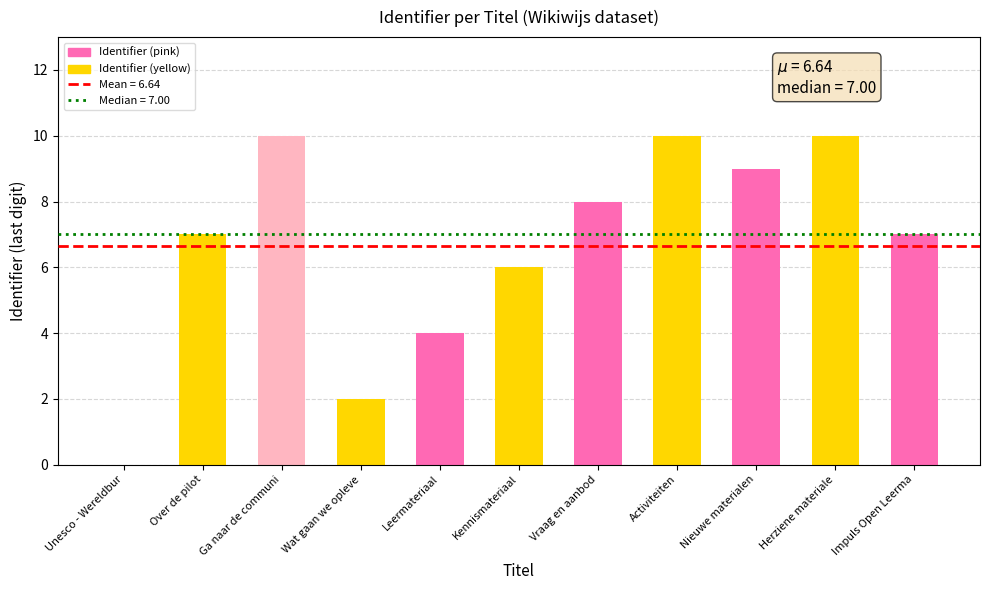

What is the greatest value displayed?

10